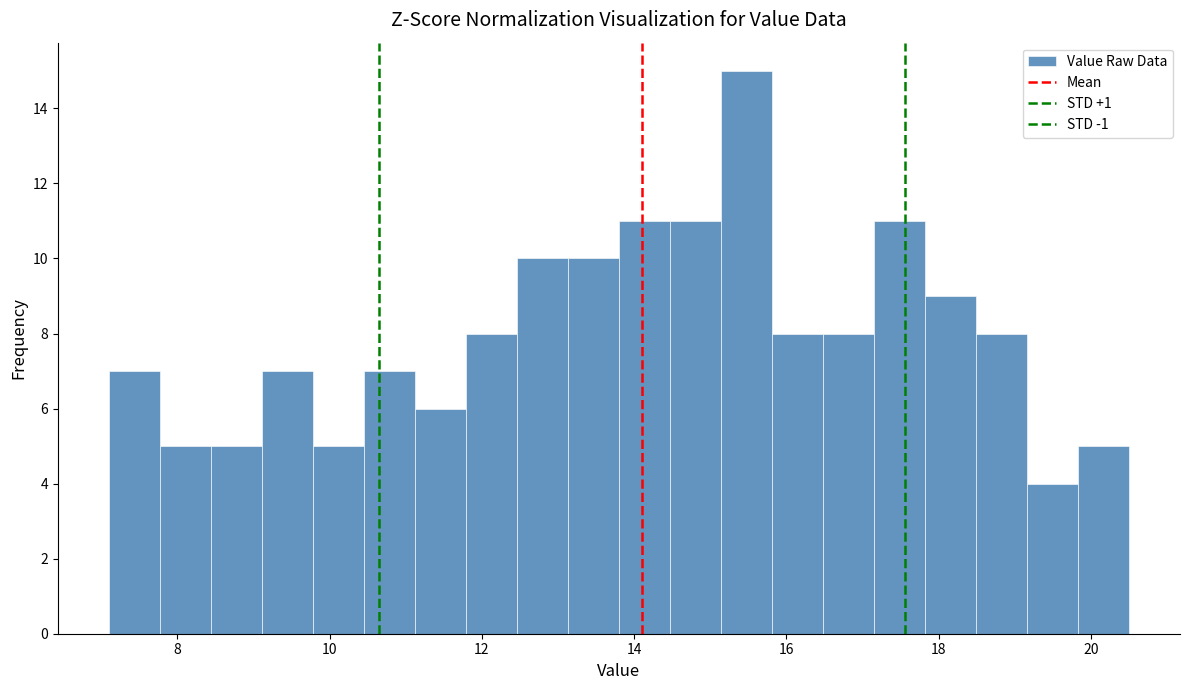

Read against the x-axis, roughly where is the centre of the tallest bar?

15.4